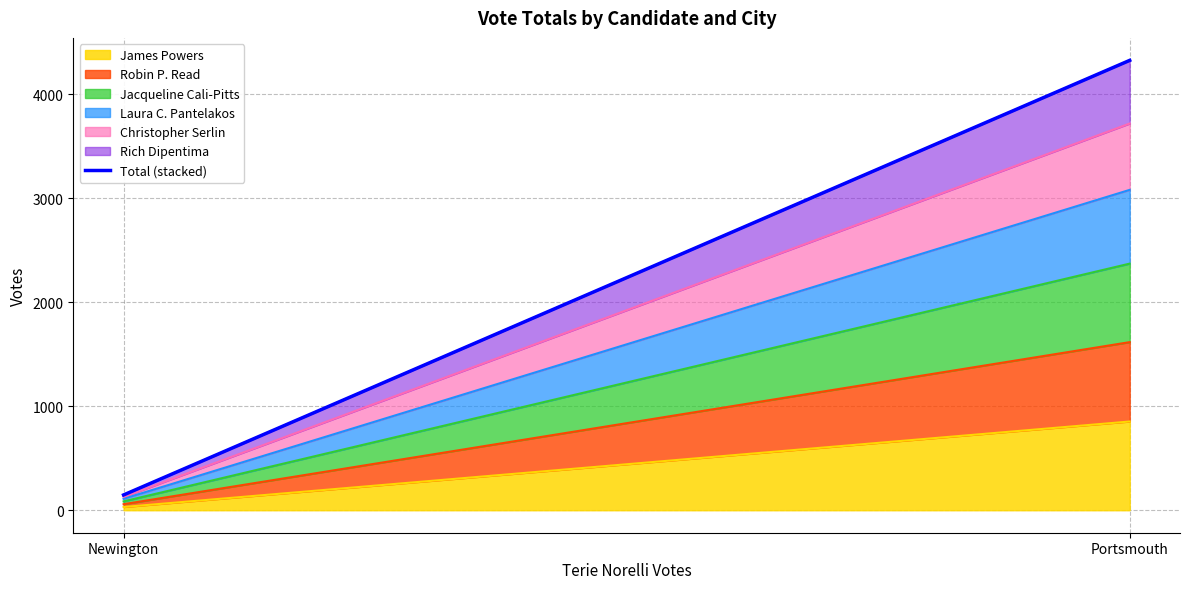

Which has a higher value, Newington or Portsmouth?

Portsmouth